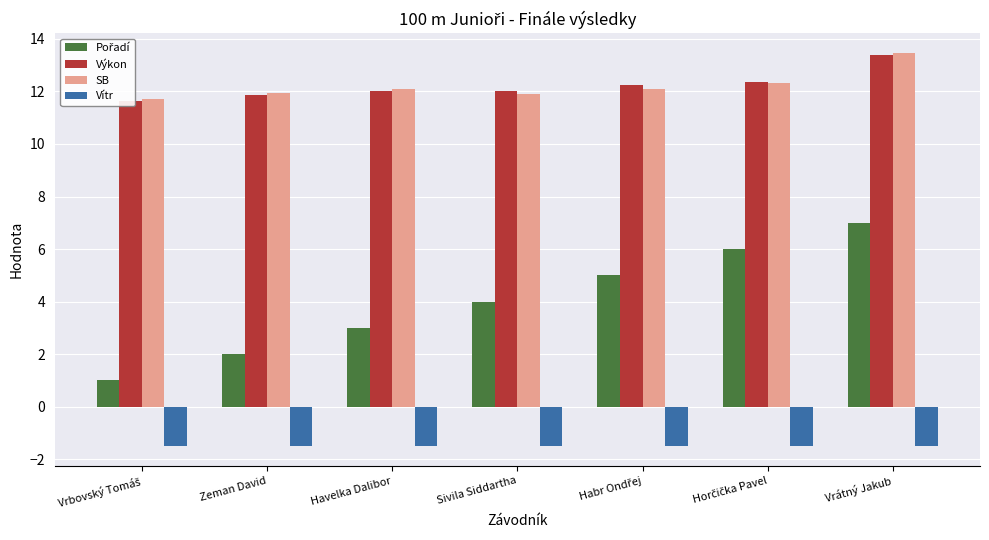

What is the label of the 1st bar from the left?

Vrbovský Tomáš